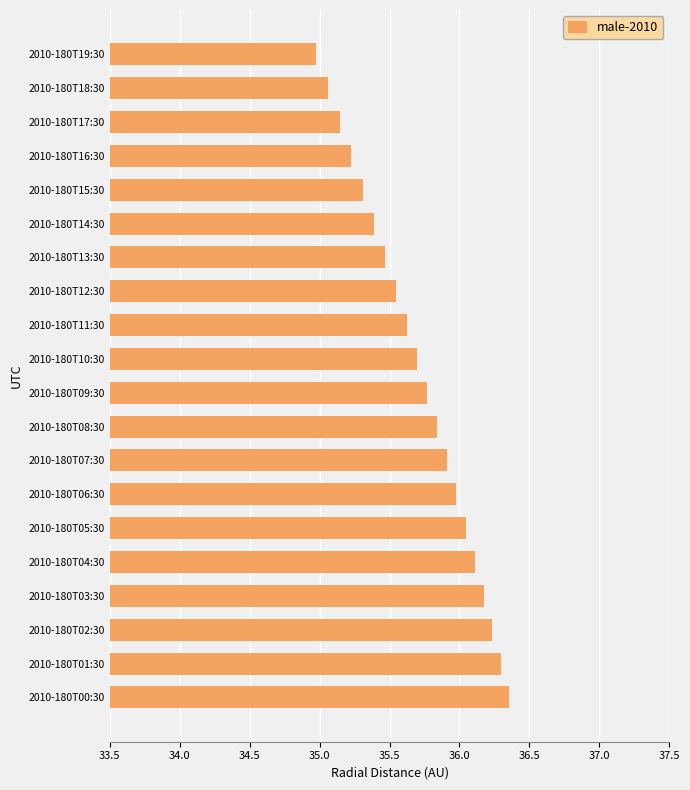

How many data points does each series have?

20